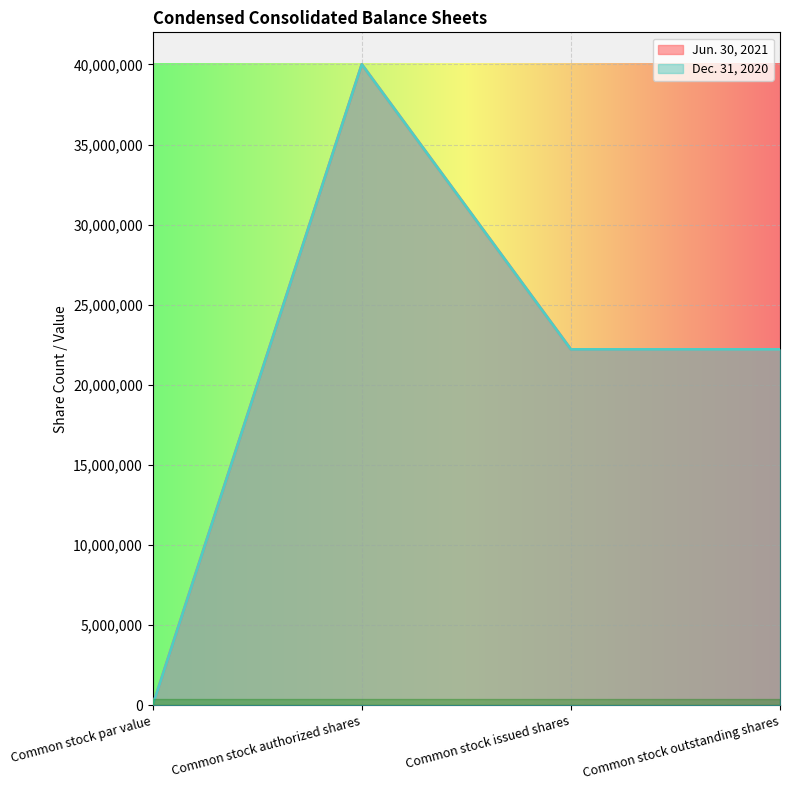

Does the chart display data point markers on the line(s)?

No